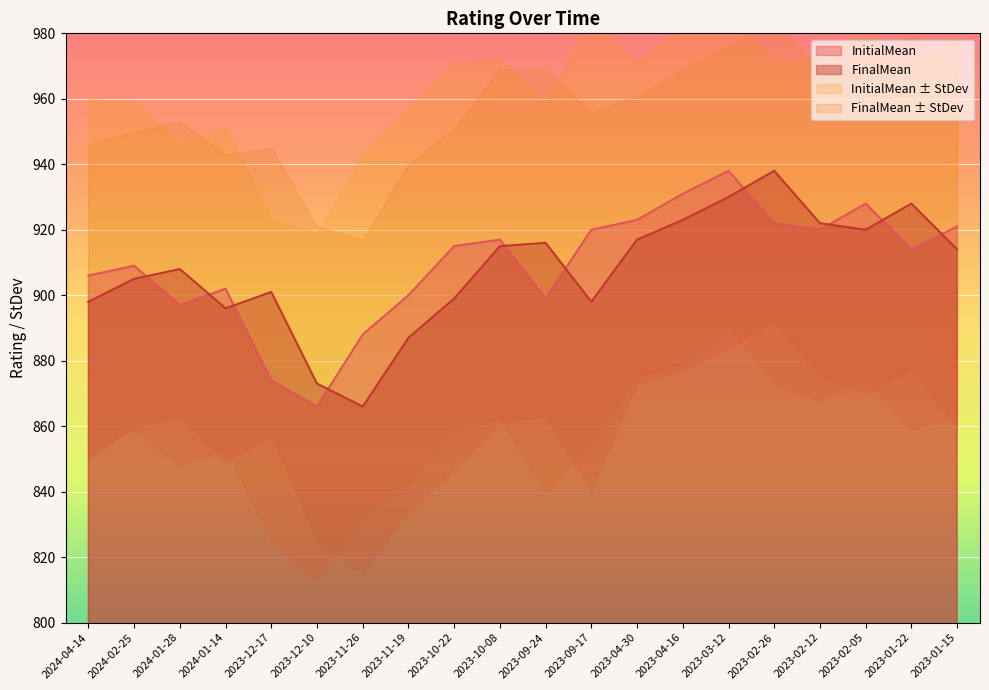

What is the difference between the FinalMean values at 2023-02-12 and 2024-02-25?

17